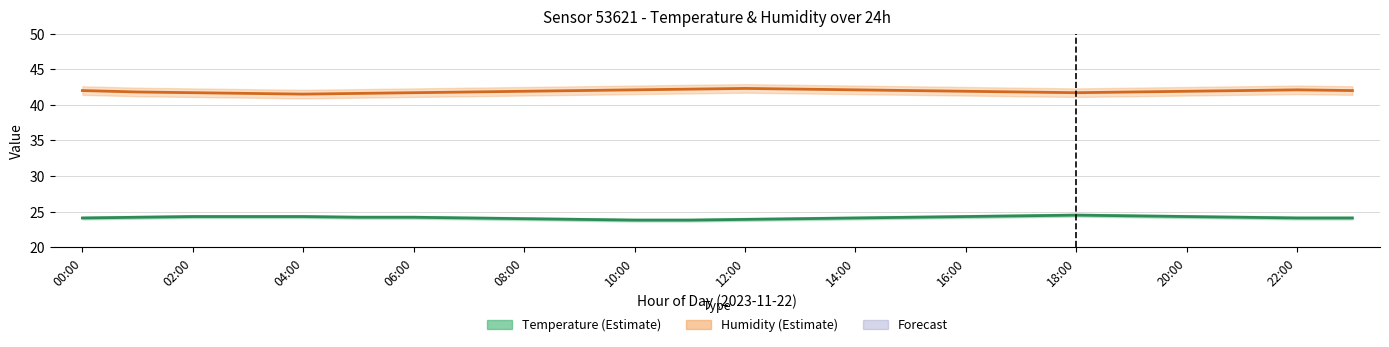

Which series has the widest spread of values?

Humidity (estimate)